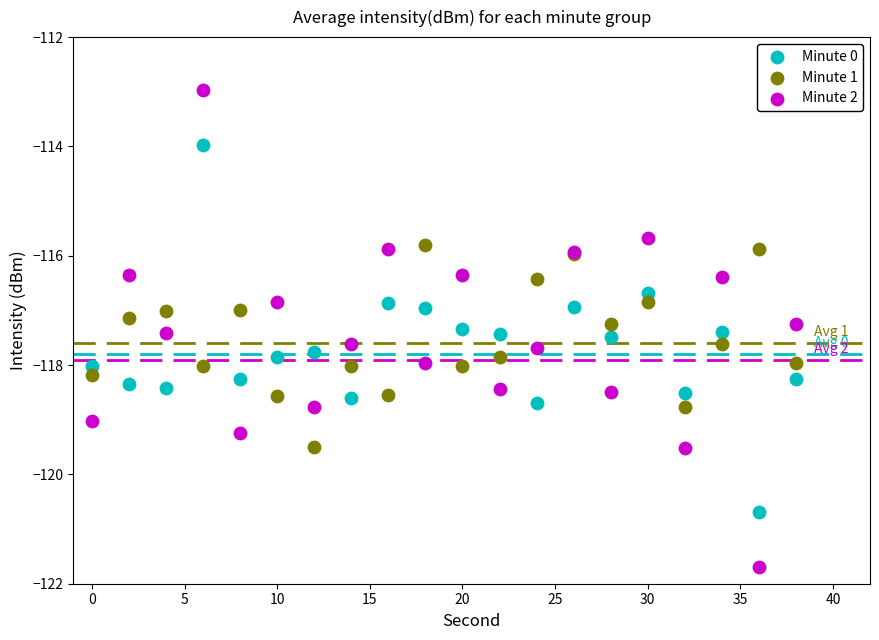

What are all the series names shown in the legend?

Minute 0, Minute 1, Minute 2